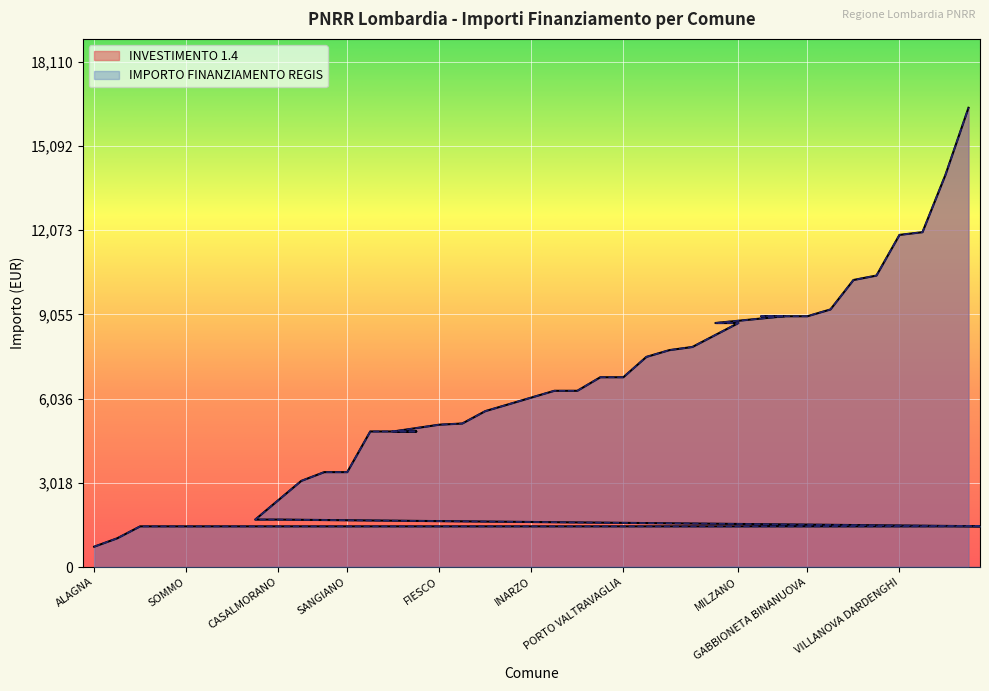

At which label does INVESTIMENTO 1.4 first exceed 6075?

TELGATE